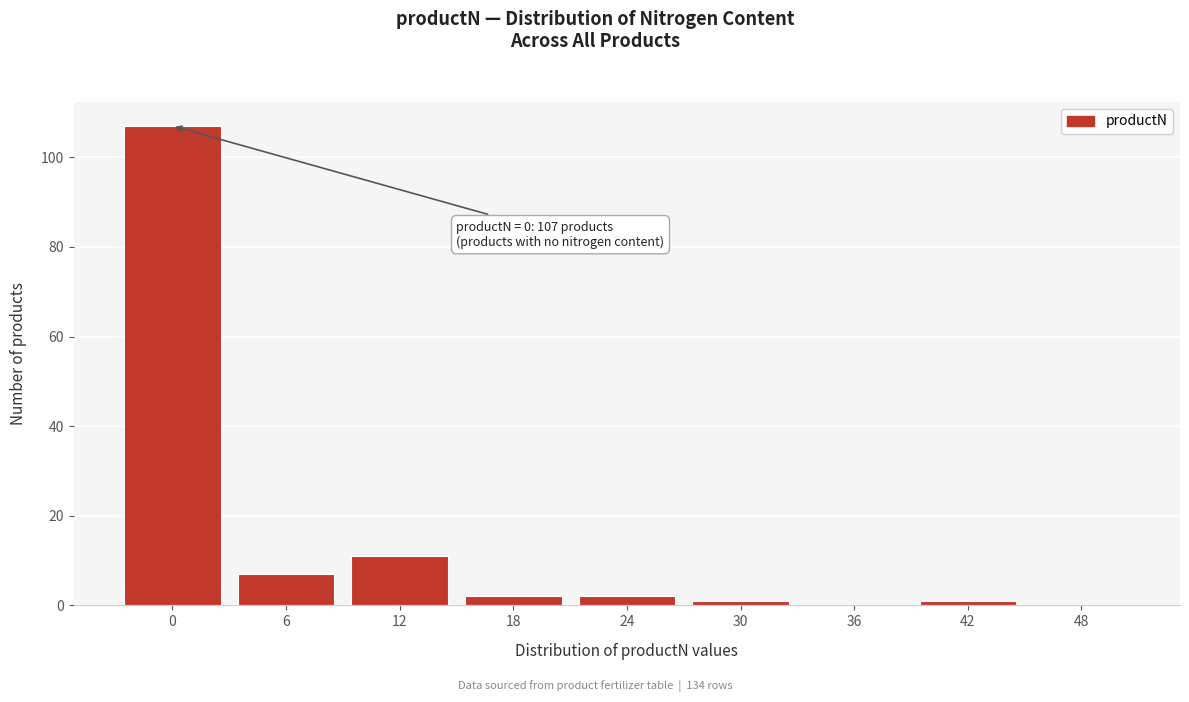

Is it true that the value at 36 is 0?

True